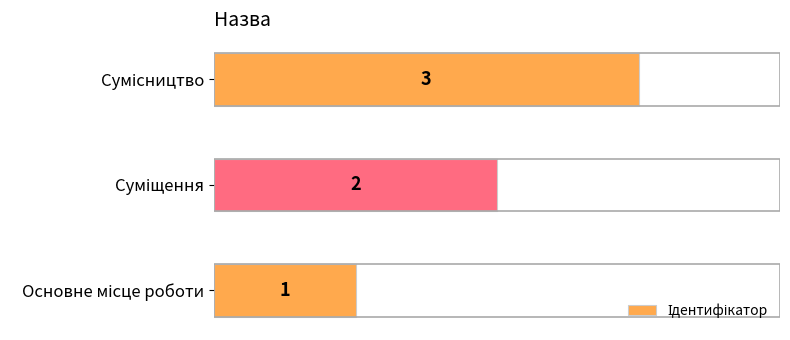

What is the average value?

2